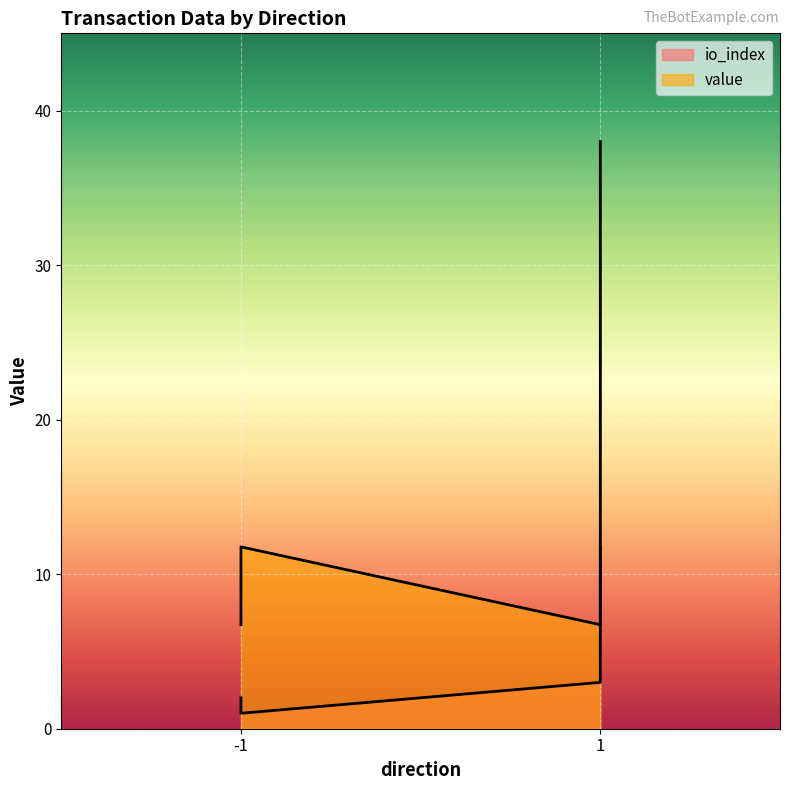

List the labels in order of value, largest first.

1, 1, -1, -1